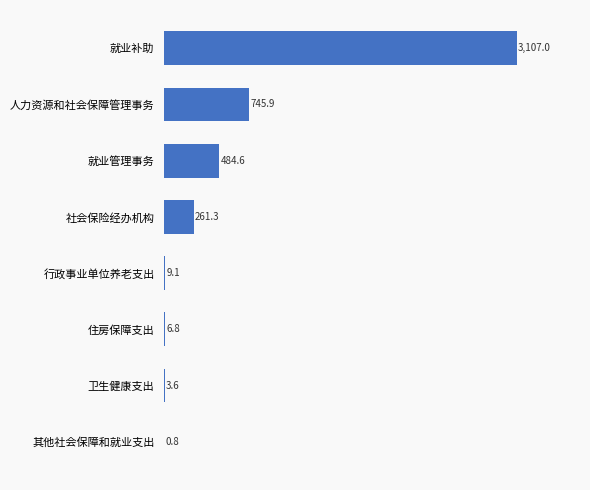

Are the bars horizontal?

Yes